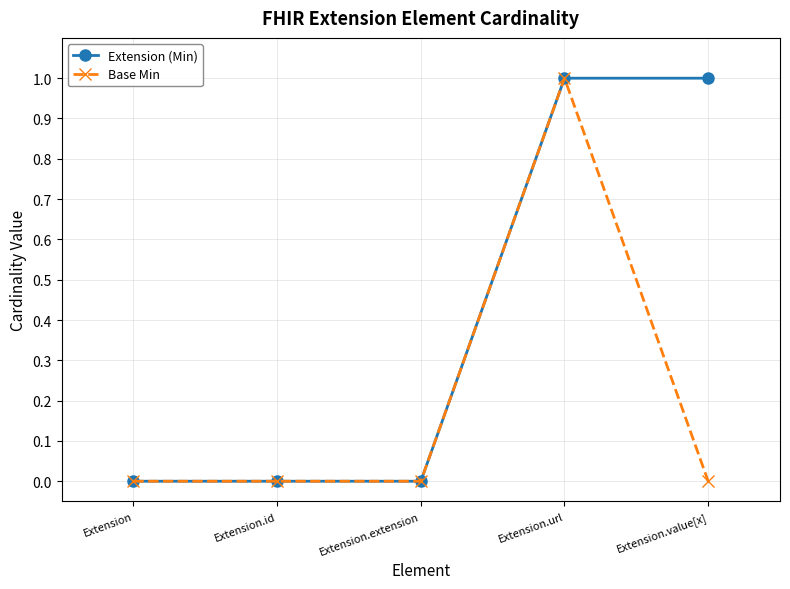

At which category is the sum across all series the highest?

Extension.url